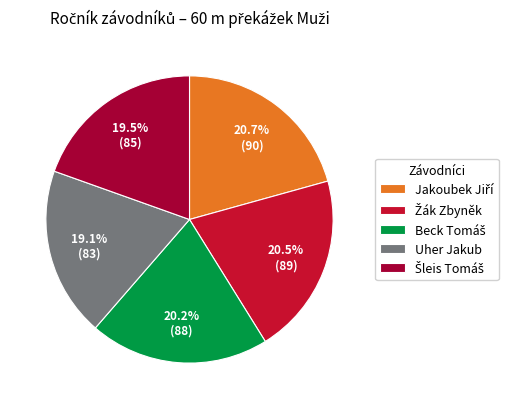

True or false: Žák Zbyněk accounts for 26% of the total.

False